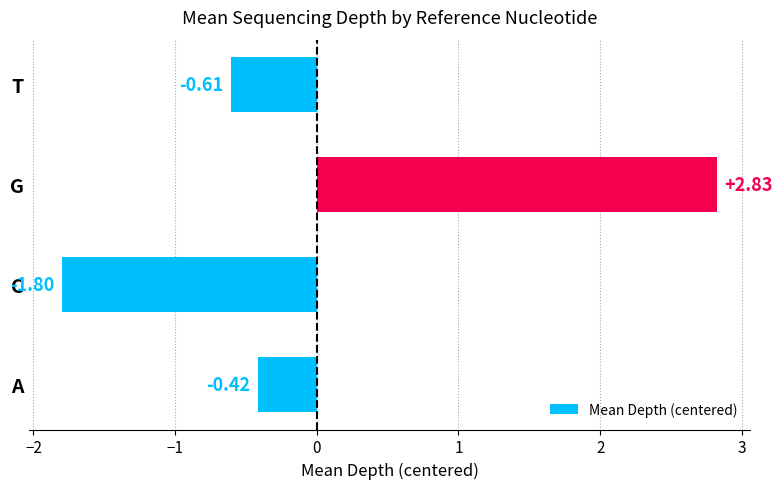

Which category has the highest value across all series?

G